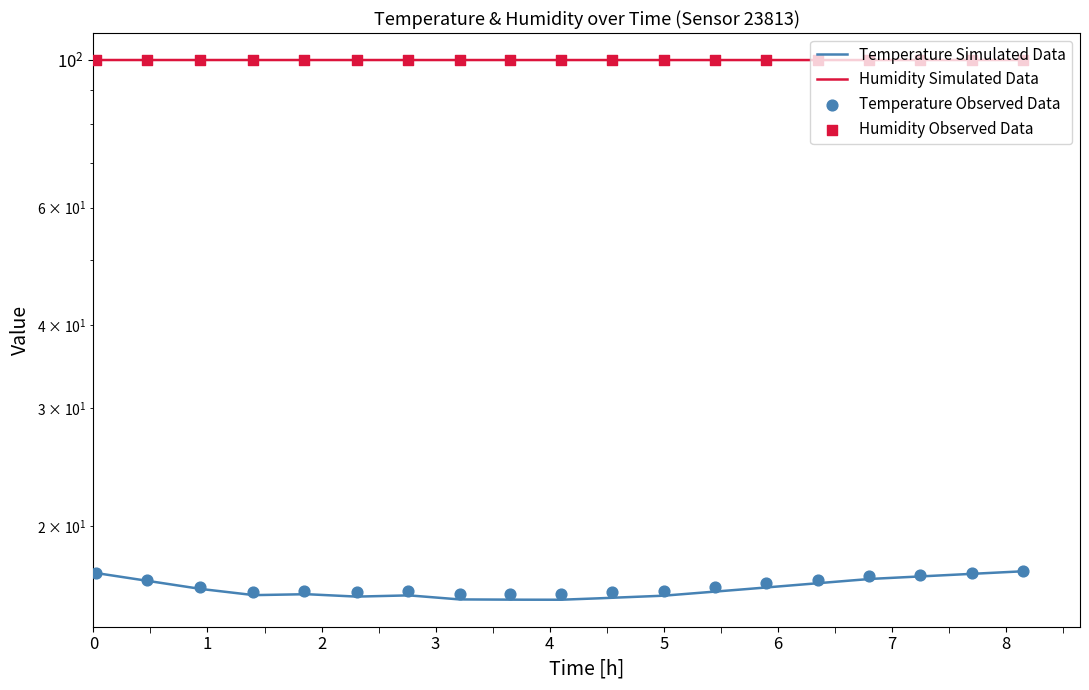

Which has a higher value, 07:15 or 05:54?

07:15